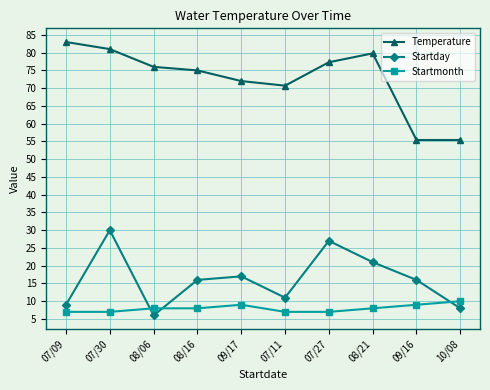

Count the number of data series in this chart.

3